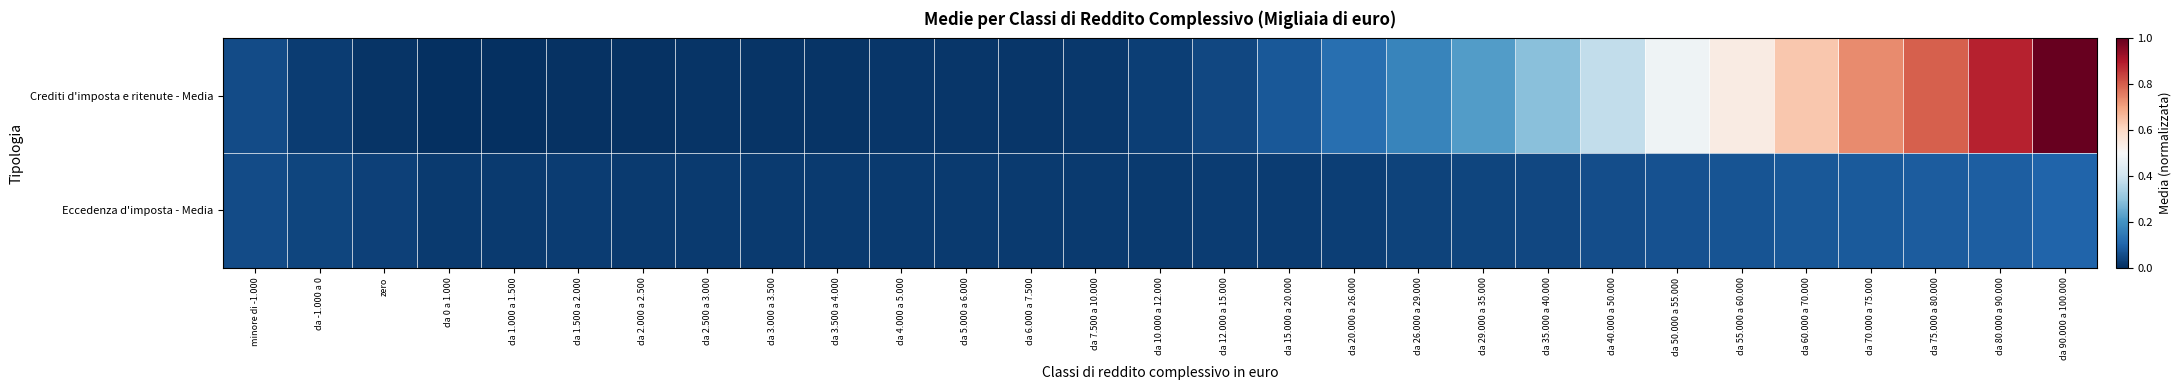

Reading left to right, transcribe all the data shown in this chart.

Crediti d'imposta e ritenute - Media: minore di -1.000=0.1	da -1.000 a 0=0.0	zero=0.0	da 0 a 1.000=0.0	da 1.000 a 1.500=0.0	da 1.500 a 2.000=0.0	da 2.000 a 2.500=0.0	da 2.500 a 3.000=0.0	da 3.000 a 3.500=0.0	da 3.500 a 4.000=0.0	da 4.000 a 5.000=0.0	da 5.000 a 6.000=0.0	da 6.000 a 7.500=0.0	da 7.500 a 10.000=0.0	da 10.000 a 12.000=0.0	da 12.000 a 15.000=0.0	da 15.000 a 20.000=0.1	da 20.000 a 26.000=0.1	da 26.000 a 29.000=0.2	da 29.000 a 35.000=0.2	da 35.000 a 40.000=0.3	da 40.000 a 50.000=0.4	da 50.000 a 55.000=0.5	da 55.000 a 60.000=0.5	da 60.000 a 70.000=0.6	da 70.000 a 75.000=0.7	da 75.000 a 80.000=0.8	da 80.000 a 90.000=0.9	da 90.000 a 100.000=1.0
Eccedenza d'imposta - Media: minore di -1.000=0.1	da -1.000 a 0=0.0	zero=0.0	da 0 a 1.000=0.0	da 1.000 a 1.500=0.0	da 1.500 a 2.000=0.0	da 2.000 a 2.500=0.0	da 2.500 a 3.000=0.0	da 3.000 a 3.500=0.0	da 3.500 a 4.000=0.0	da 4.000 a 5.000=0.0	da 5.000 a 6.000=0.0	da 6.000 a 7.500=0.0	da 7.500 a 10.000=0.0	da 10.000 a 12.000=0.0	da 12.000 a 15.000=0.0	da 15.000 a 20.000=0.0	da 20.000 a 26.000=0.0	da 26.000 a 29.000=0.0	da 29.000 a 35.000=0.0	da 35.000 a 40.000=0.0	da 40.000 a 50.000=0.1	da 50.000 a 55.000=0.1	da 55.000 a 60.000=0.1	da 60.000 a 70.000=0.1	da 70.000 a 75.000=0.1	da 75.000 a 80.000=0.1	da 80.000 a 90.000=0.1	da 90.000 a 100.000=0.1